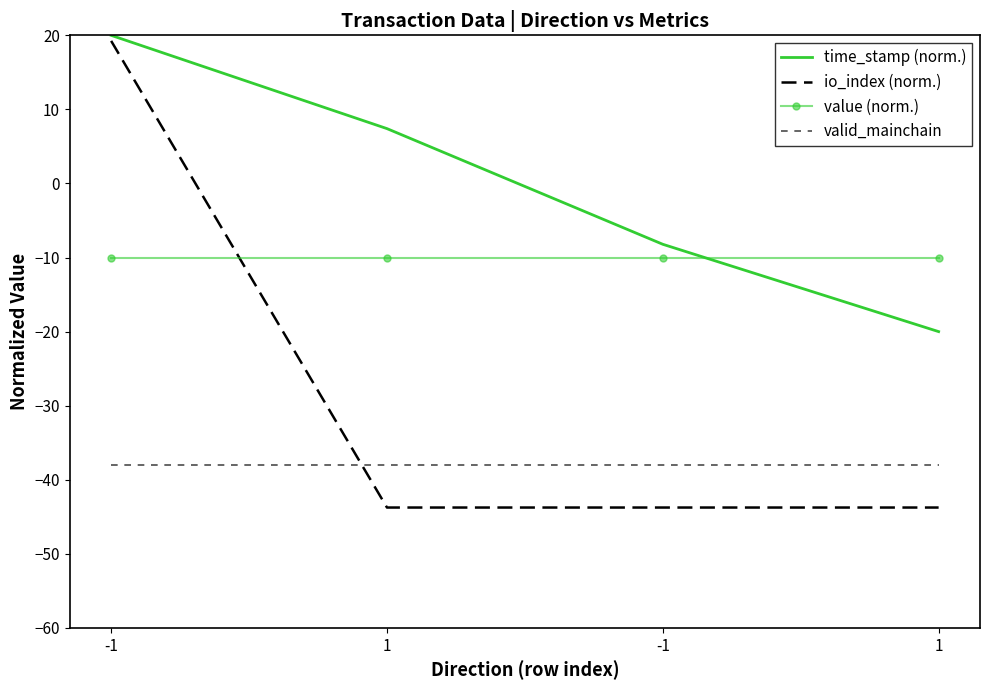

List the series in order of their overall mean, lowest first.

valid_mainchain, io_index (norm.), value (norm.), time_stamp (norm.)